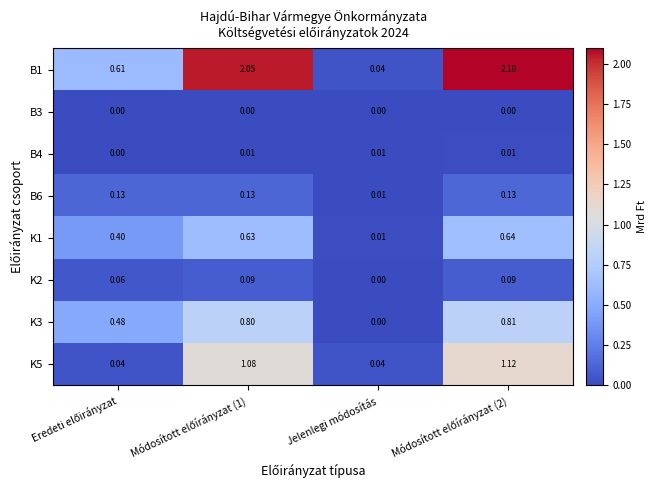

Which category has the lowest value in the B1 series?

Jelenlegi módosítás